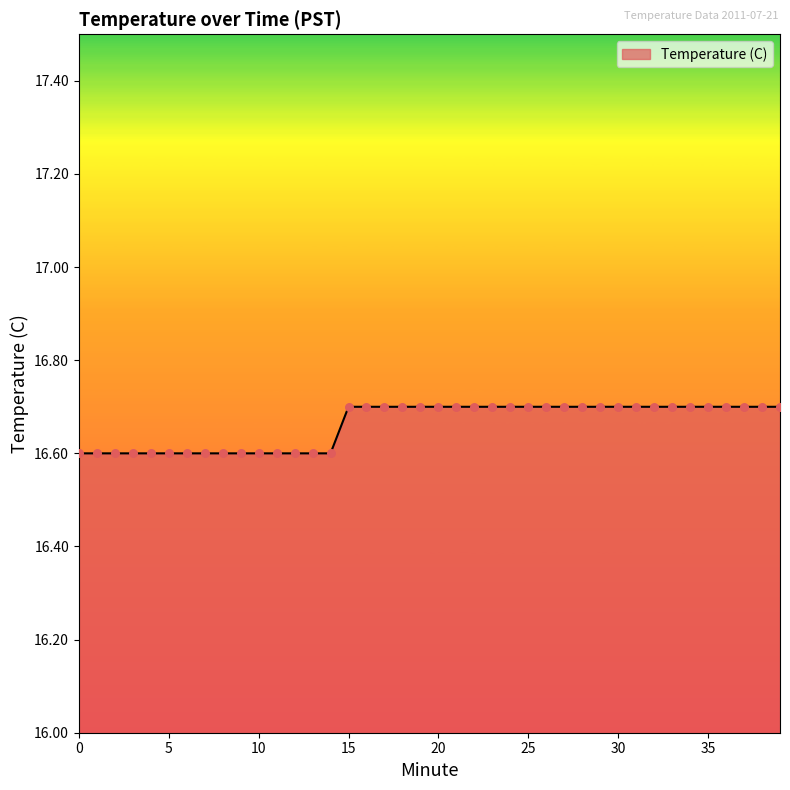

What is the minimum value shown in the chart?

16.6